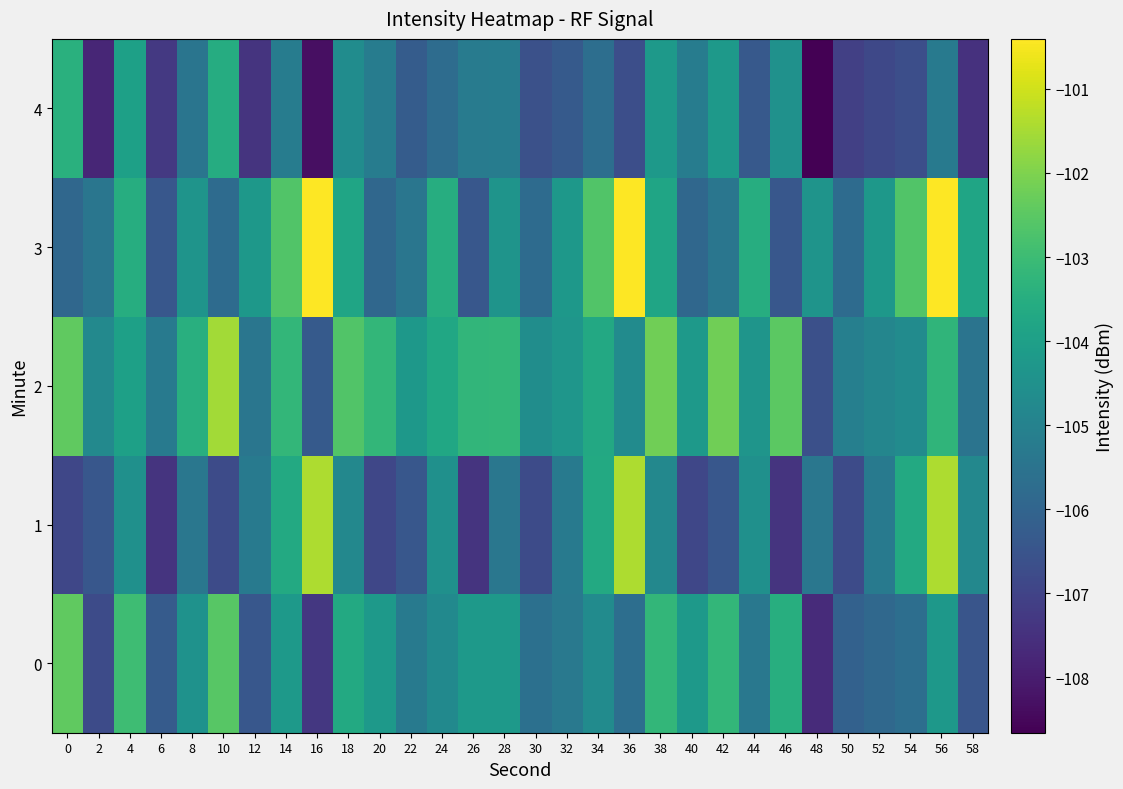

What is the total value across all series at 36?

-518.8